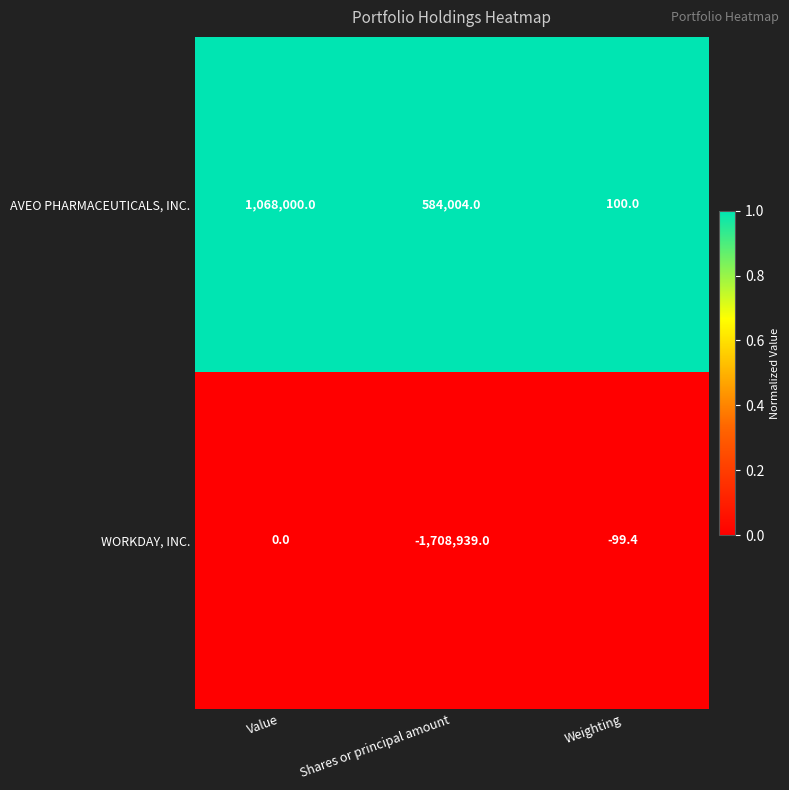

Reading left to right, list all the values displayed in this chart.

AVEO PHARMACEUTICALS, INC.: Value=1068000.0	Shares or principal amount=584004.0	Weighting=100.0
WORKDAY, INC.: Value=0.0	Shares or principal amount=-1708939.0	Weighting=-99.4